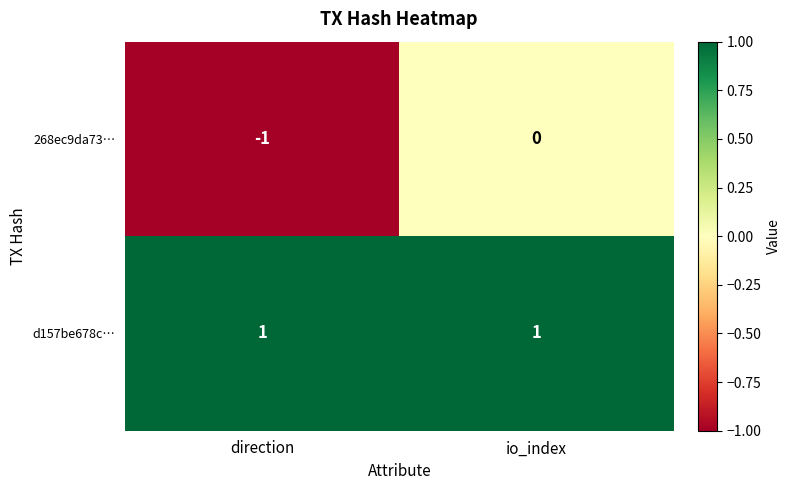

Reading left to right, what are all the values shown in this chart?

268ec9da73…: -1	0
d157be678c…: 1	1